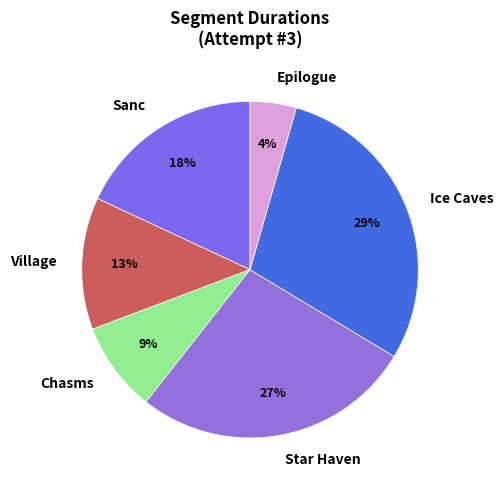

True or false: Chasms accounts for 1% of the total.

False